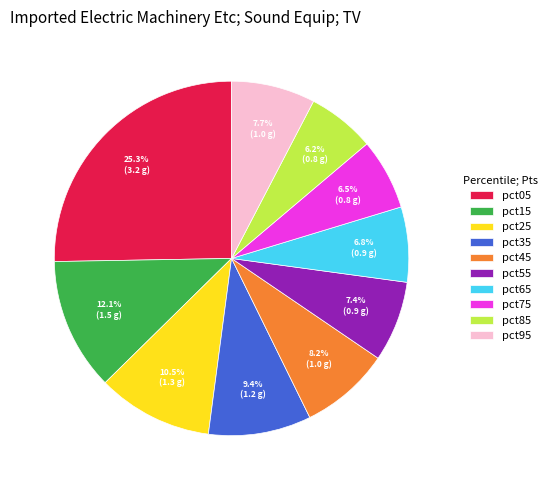

What percentage do pct25 and pct85 together represent?

16.7%